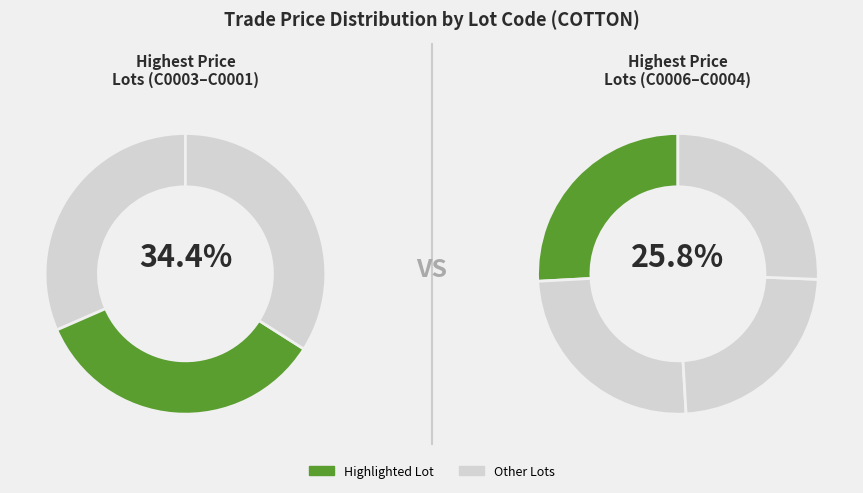

How many segments does this pie chart have?

7